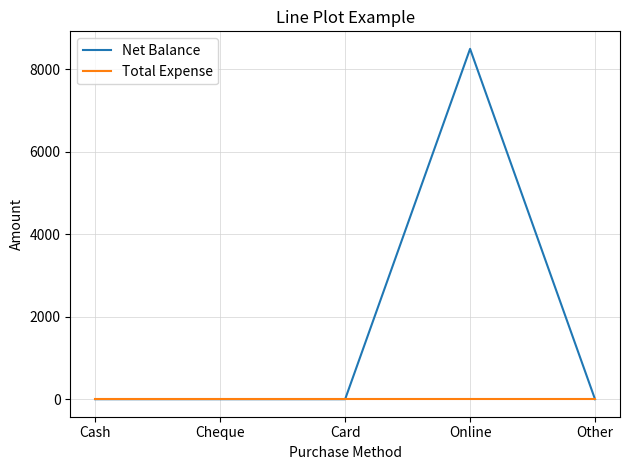

At how many categories does at least one series exceed 8259?

1